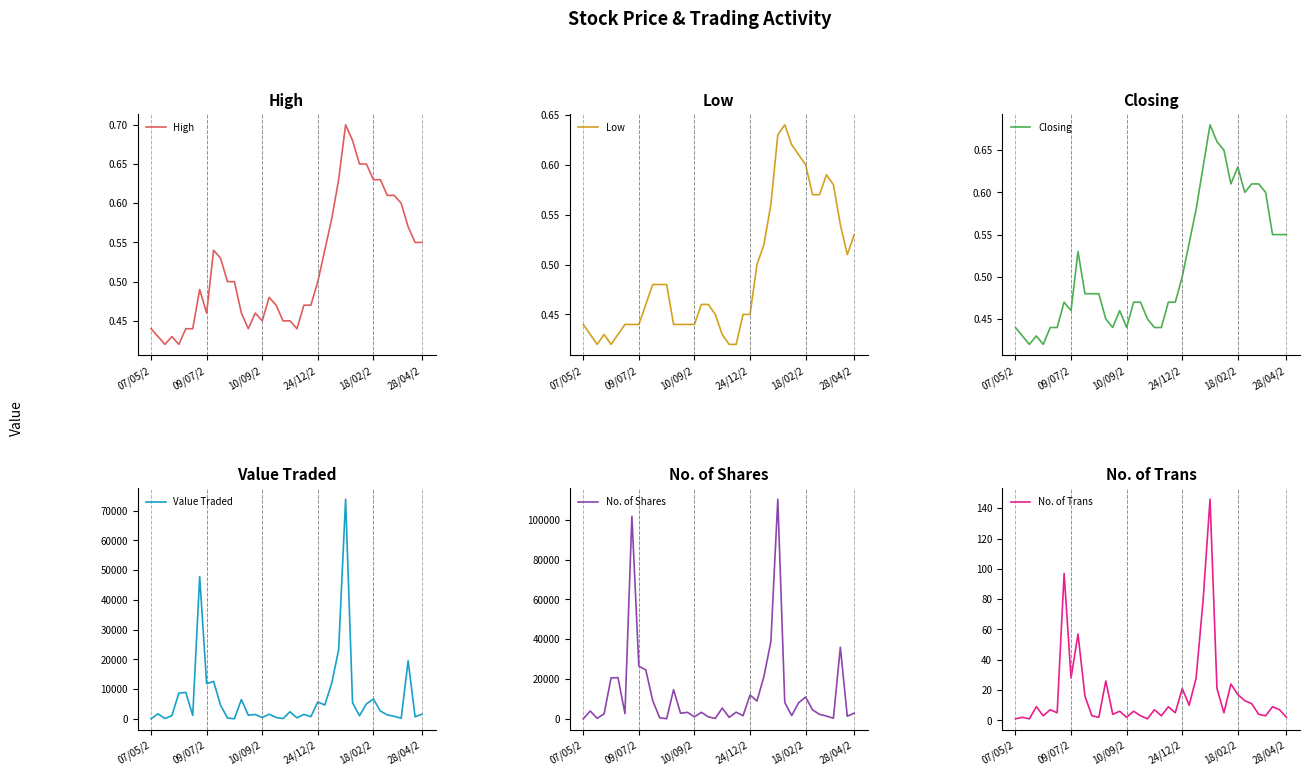

Which series changed the most between 07/05/2 and 20?

No. of Shares